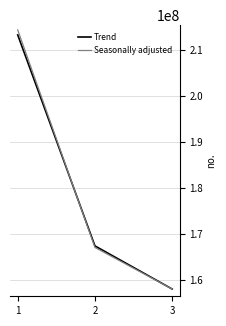

Which series changed the most between 2 and 3?

Trend